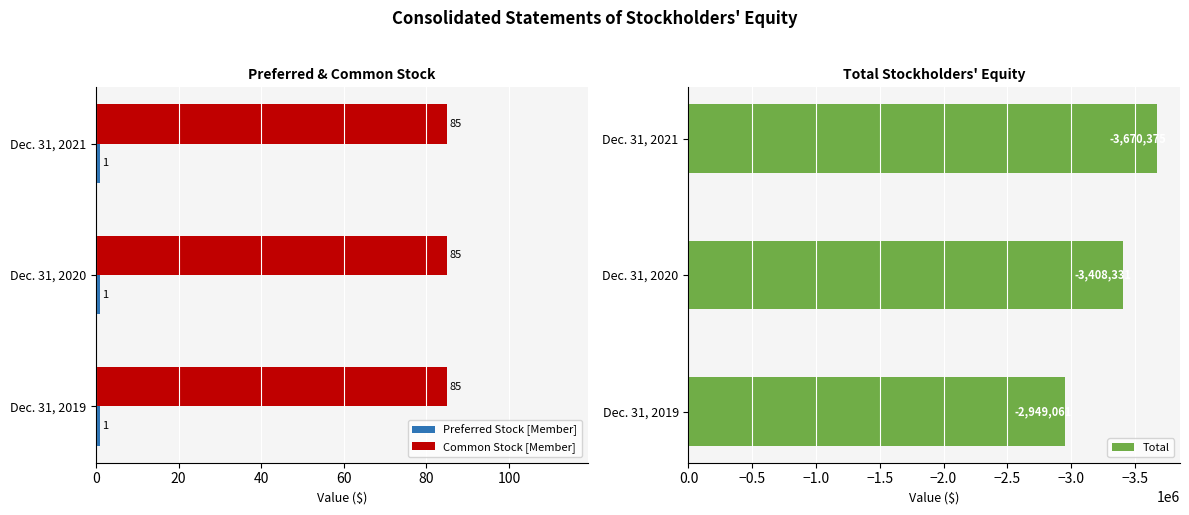

What is the sum of all Common Stock [Member] values?

255